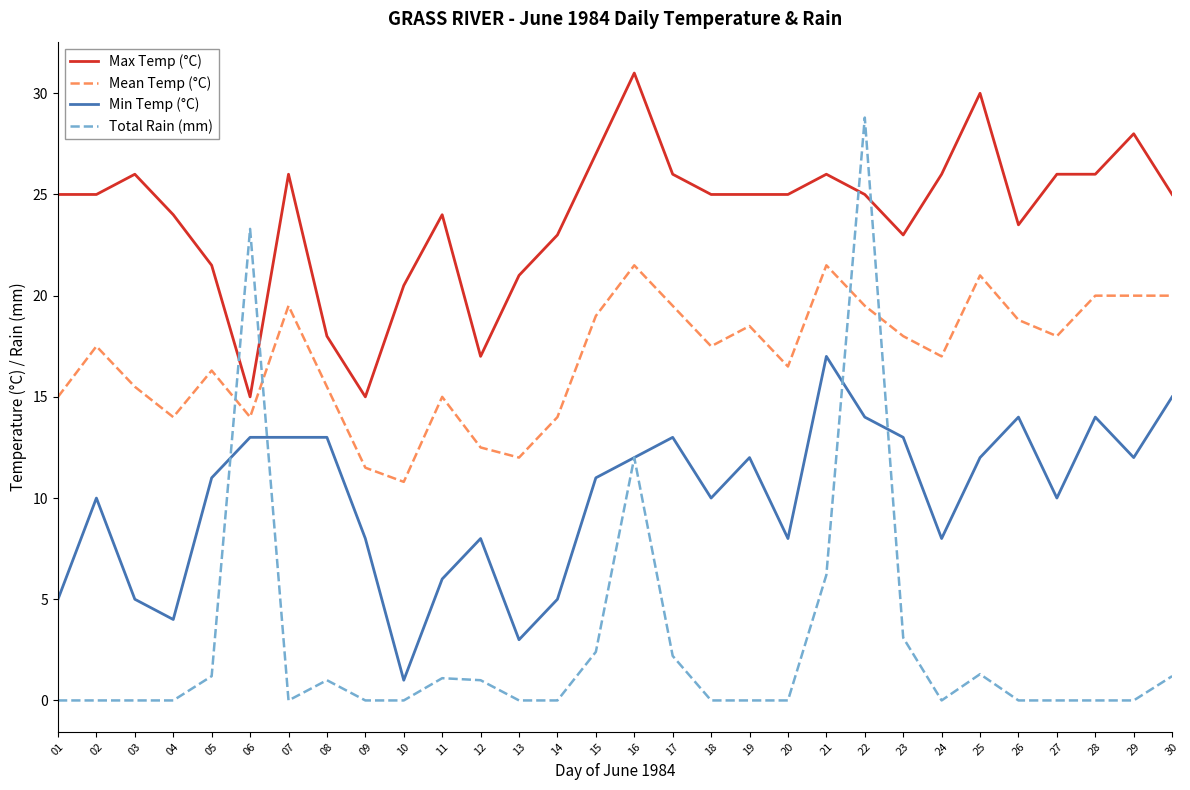

At which category is the sum across all series the highest?

22